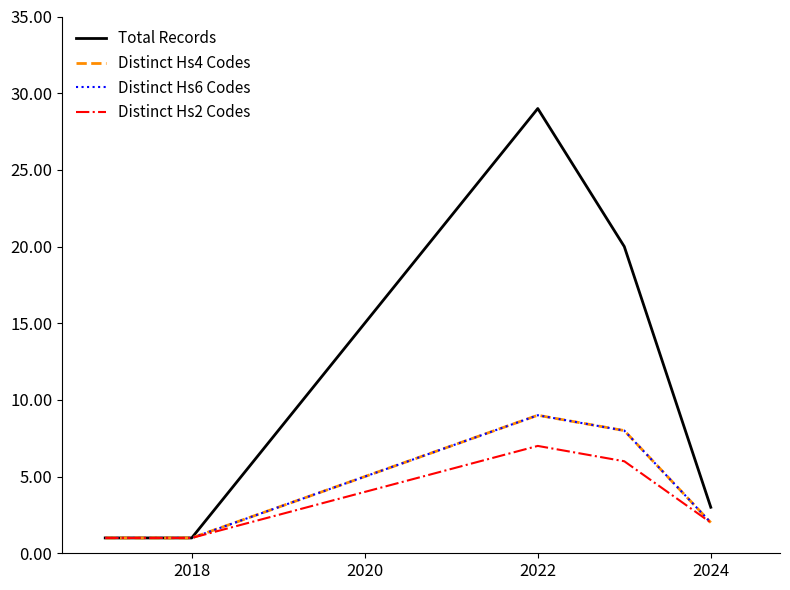

True or false: Distinct Hs2 Codes has more than 2 points higher than both neighbors.

False